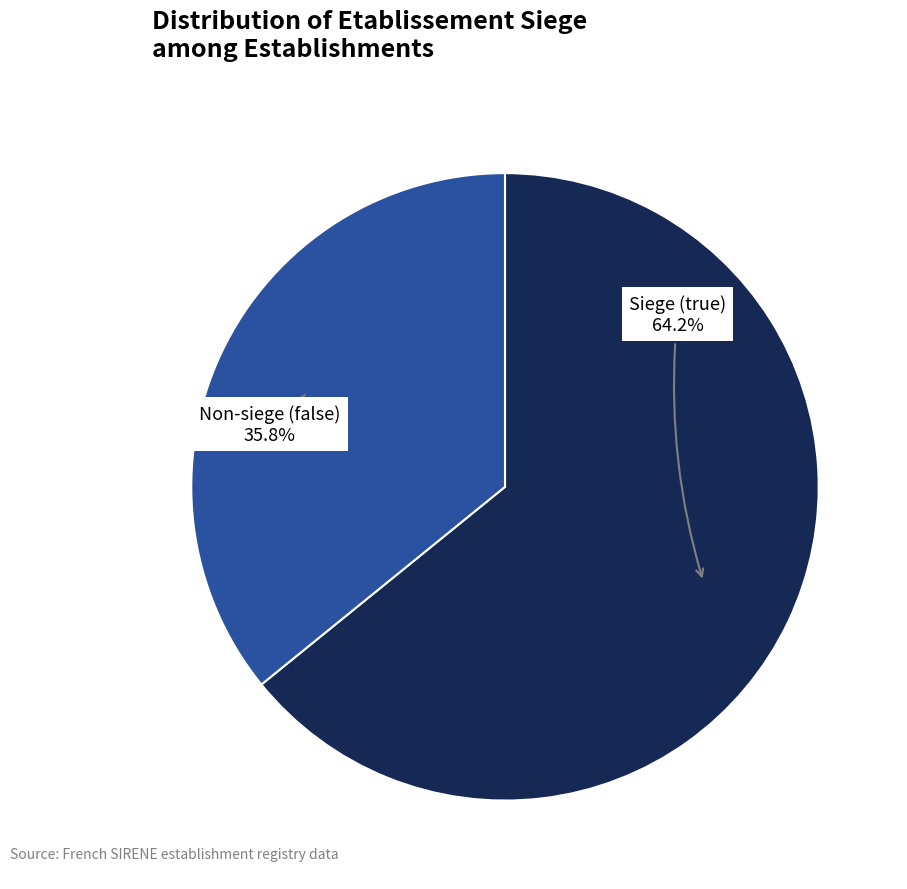

Does any single category account for the majority?

Yes